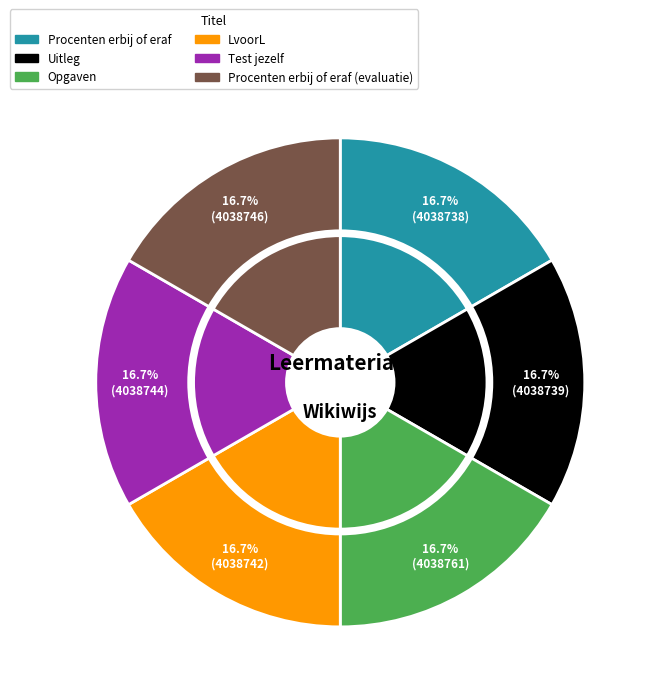

Is the sum of Test jezelf and Procenten erbij of eraf greater than half?

No